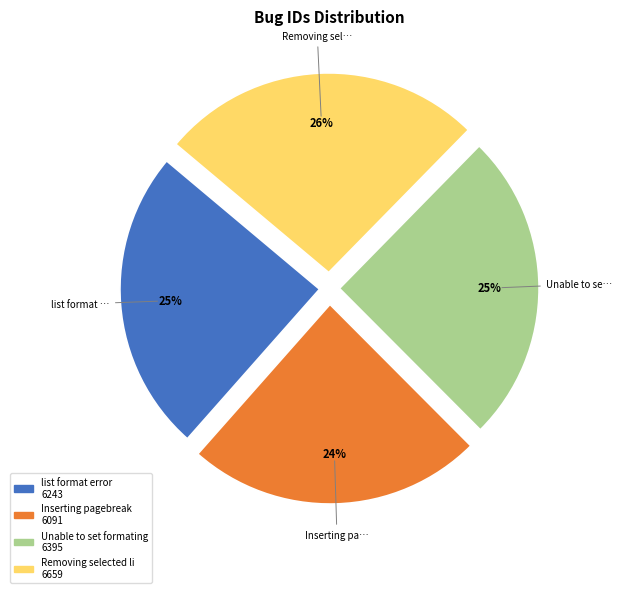

To the nearest percent, what is the difference between the largest and smallest slice percentages?

2%